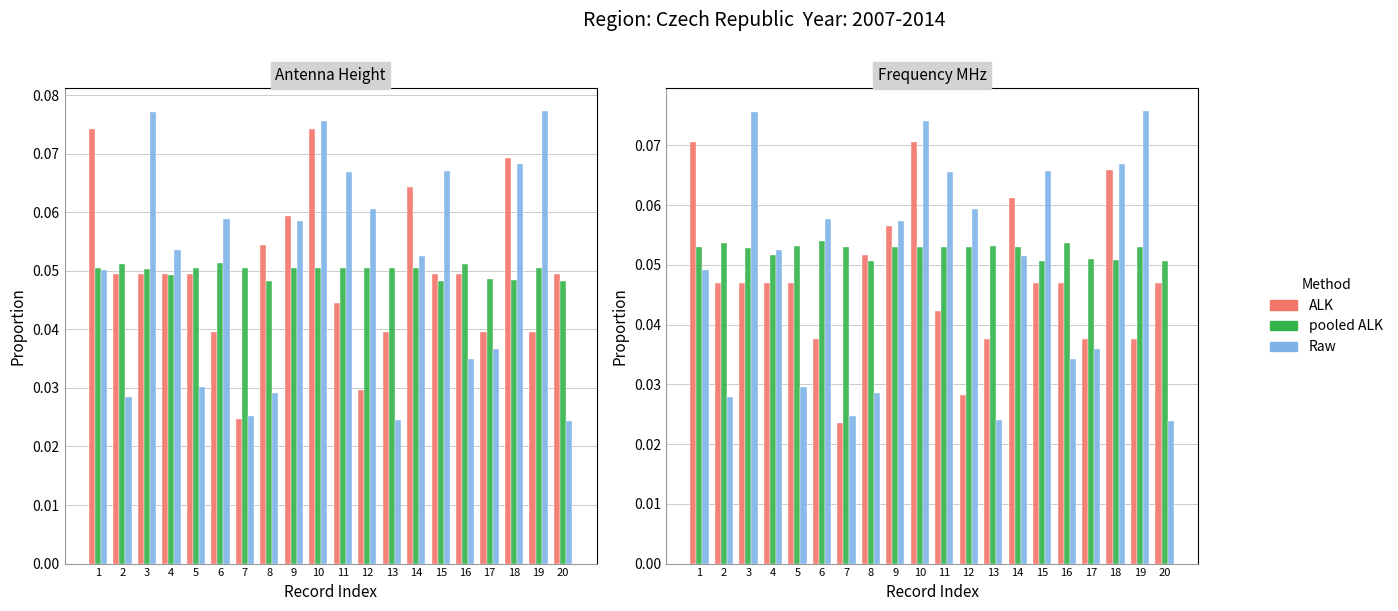

List the series in order of their peak value, lowest first.

pooled ALK, ALK, Raw